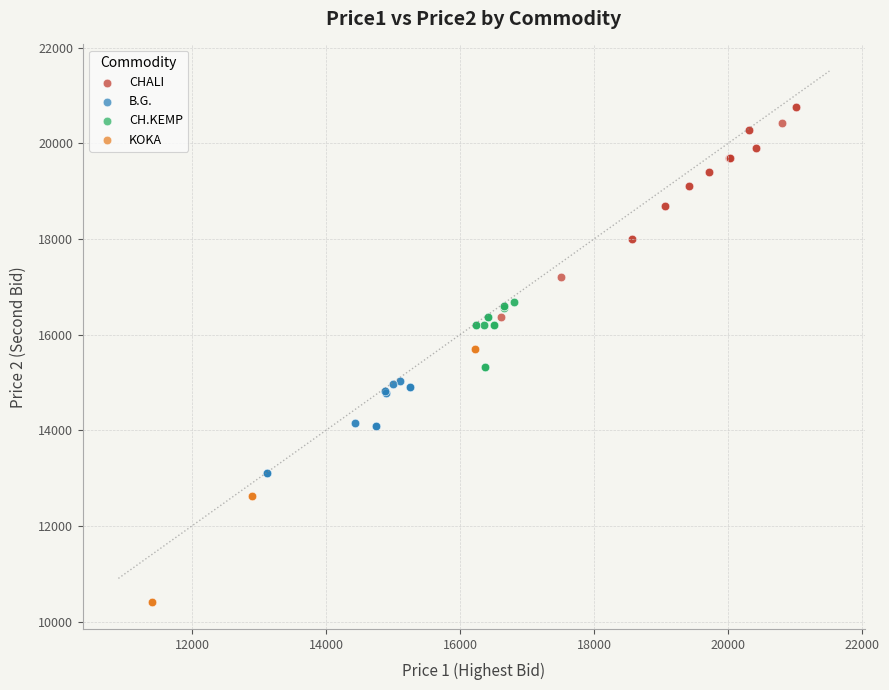

Which series has the largest Y range (max minus min)?

KOKA